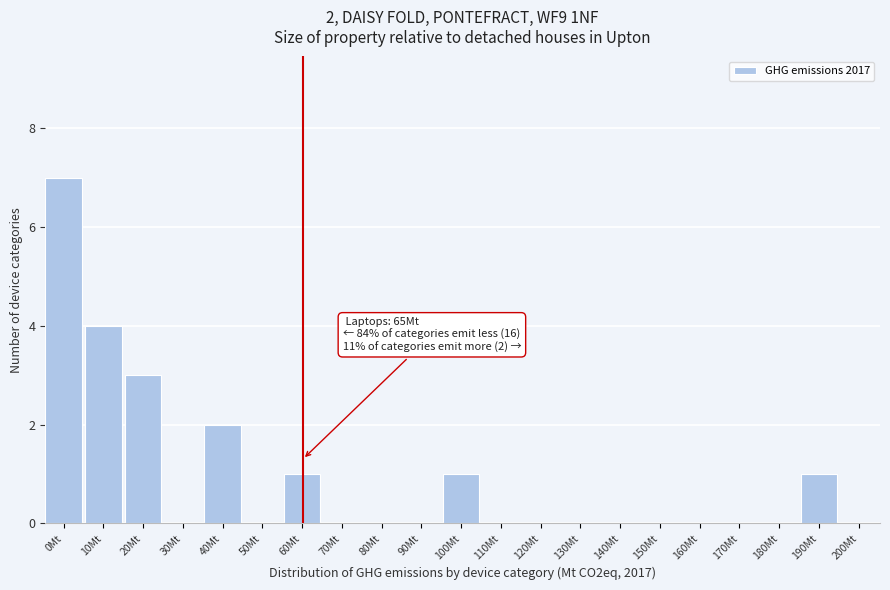

What is the greatest value displayed?

7